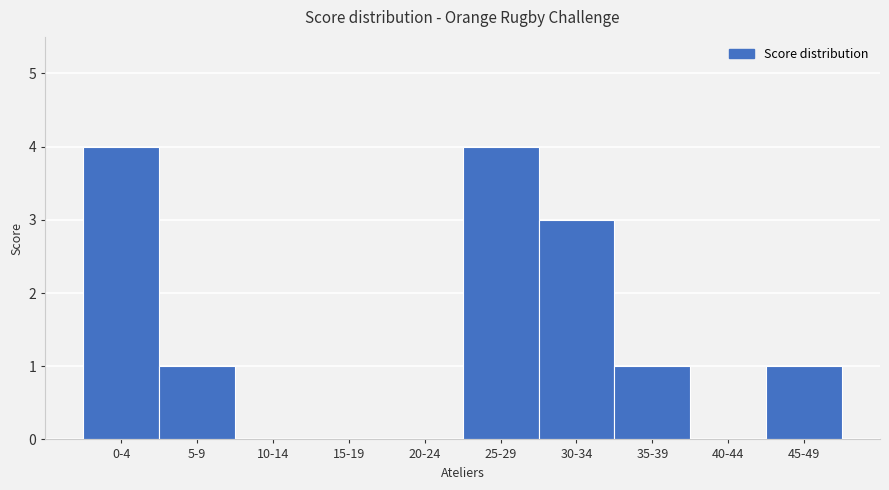

Reading left to right, extract all data points from this chart.

0-4=4	5-9=1	10-14=0	15-19=0	20-24=0	25-29=4	30-34=3	35-39=1	40-44=0	45-49=1